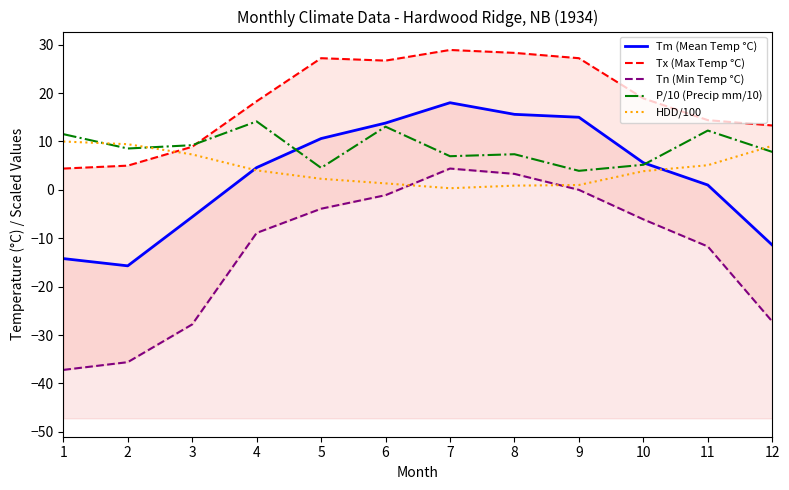

How many lines are shown in the chart?

5